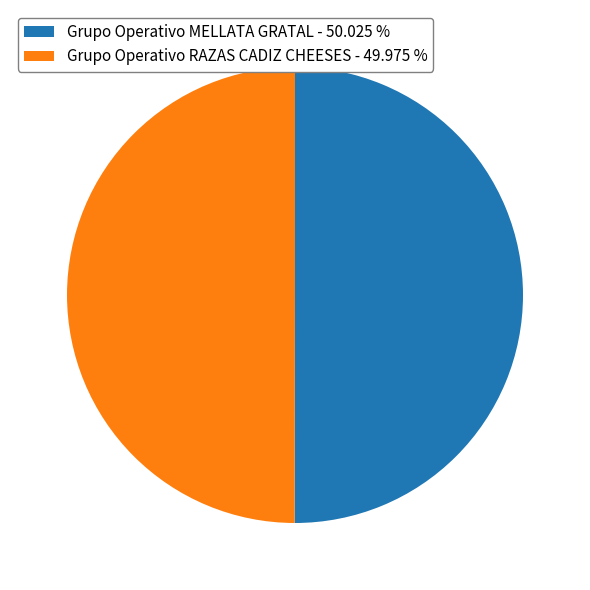

What is the ratio of the value at Grupo Operativo MELLATA GRATAL - 50.025 % to the value at Grupo Operativo RAZAS CADIZ CHEESES - 49.975 %?

1.0